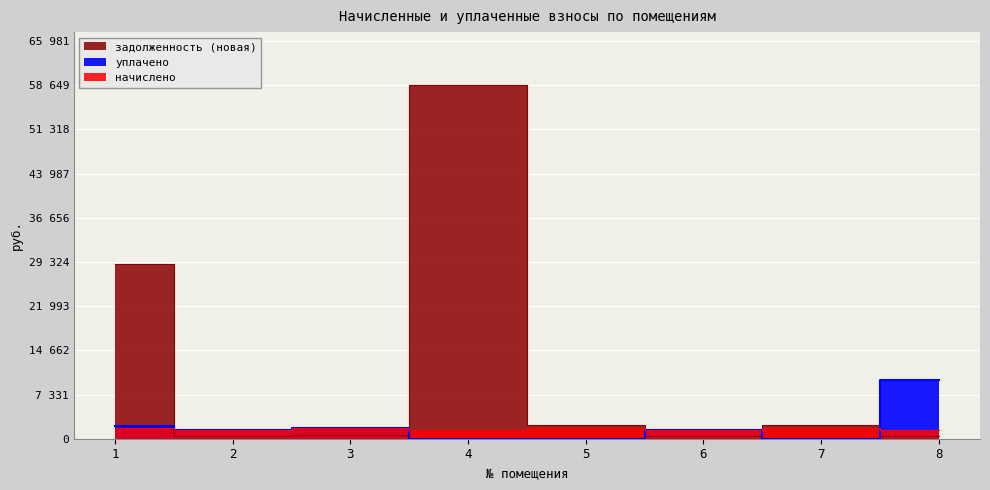

What is the average value of the уплачено series?

2060.6